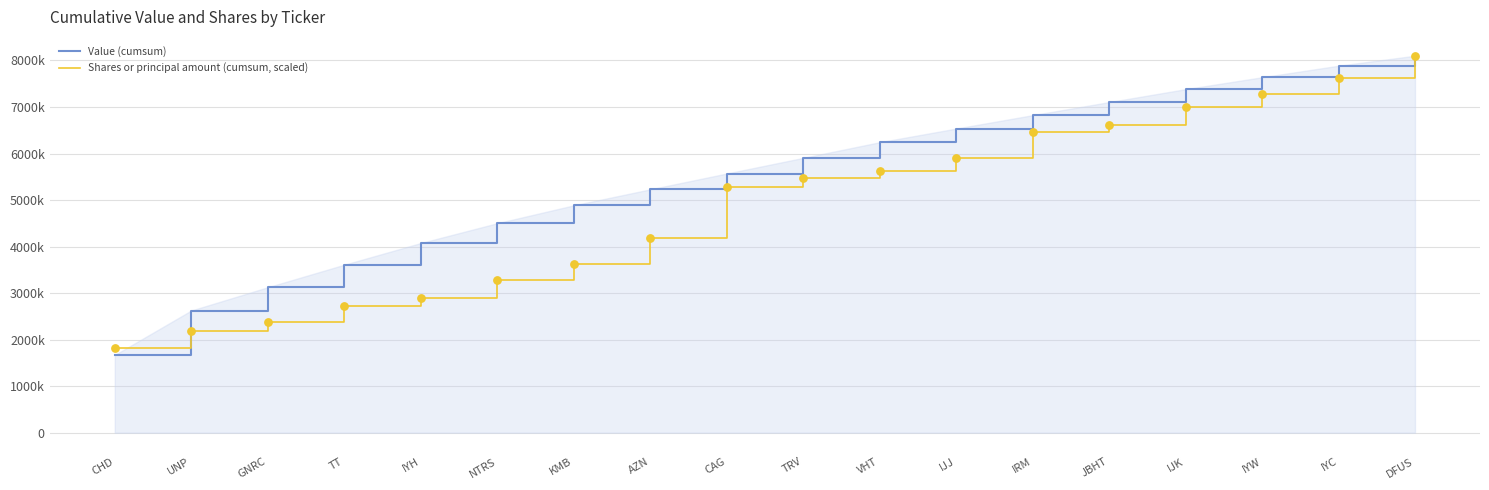

Which series has the largest total across all categories?

Value (cumsum)